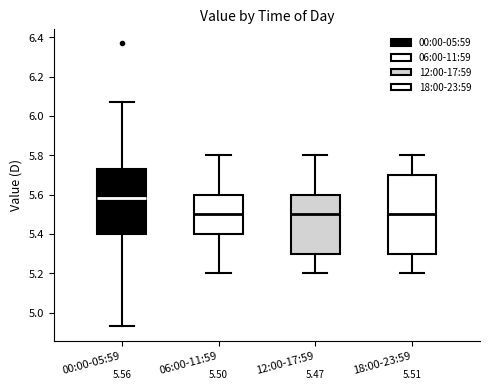

Which box is the tallest, from its lower edge to its upper edge?

18:00-23:59